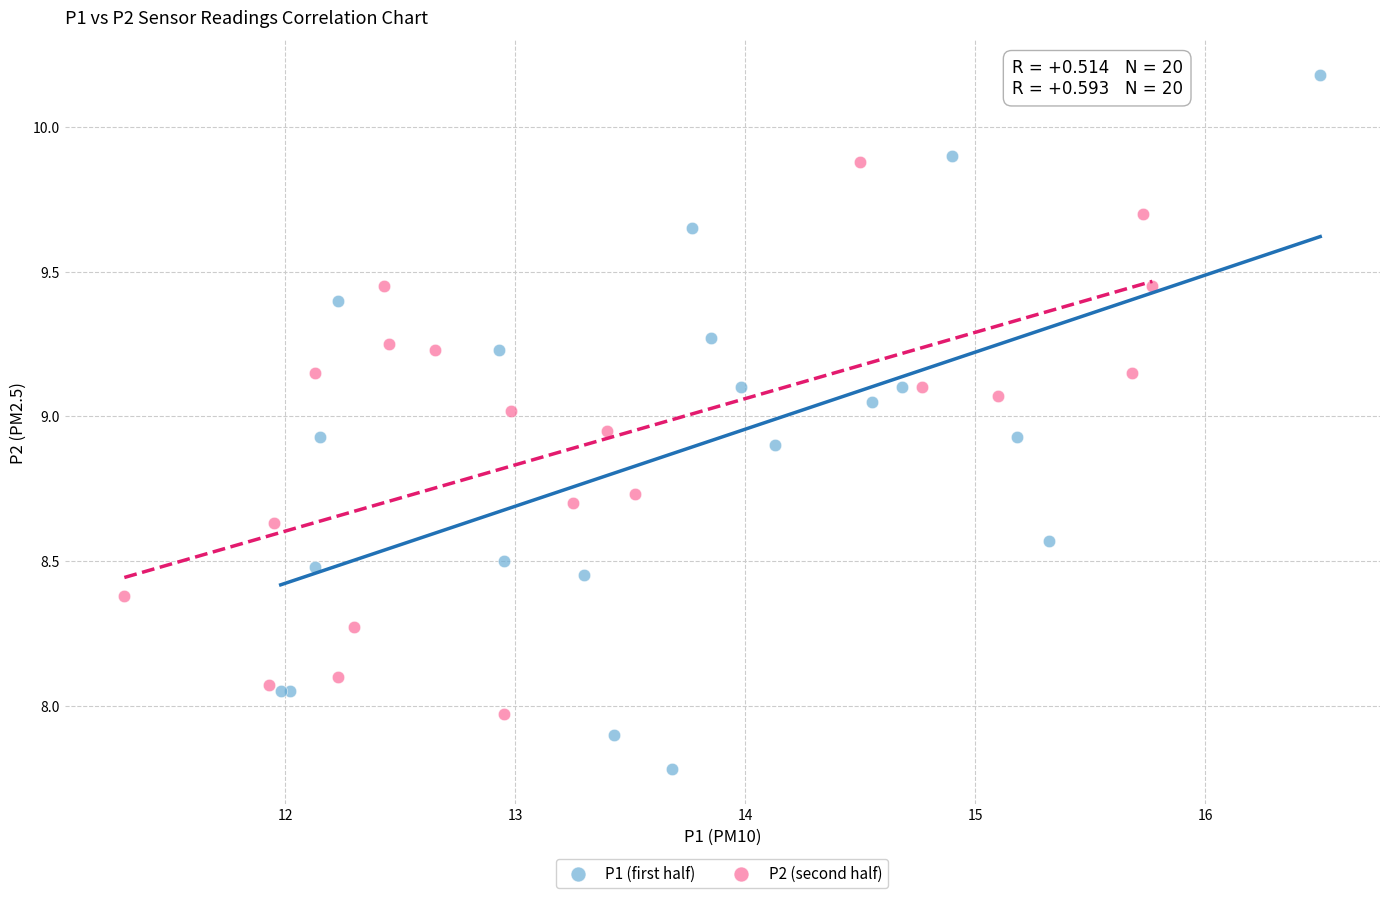

Which series contains the lowest Y value?

P1 (first half)